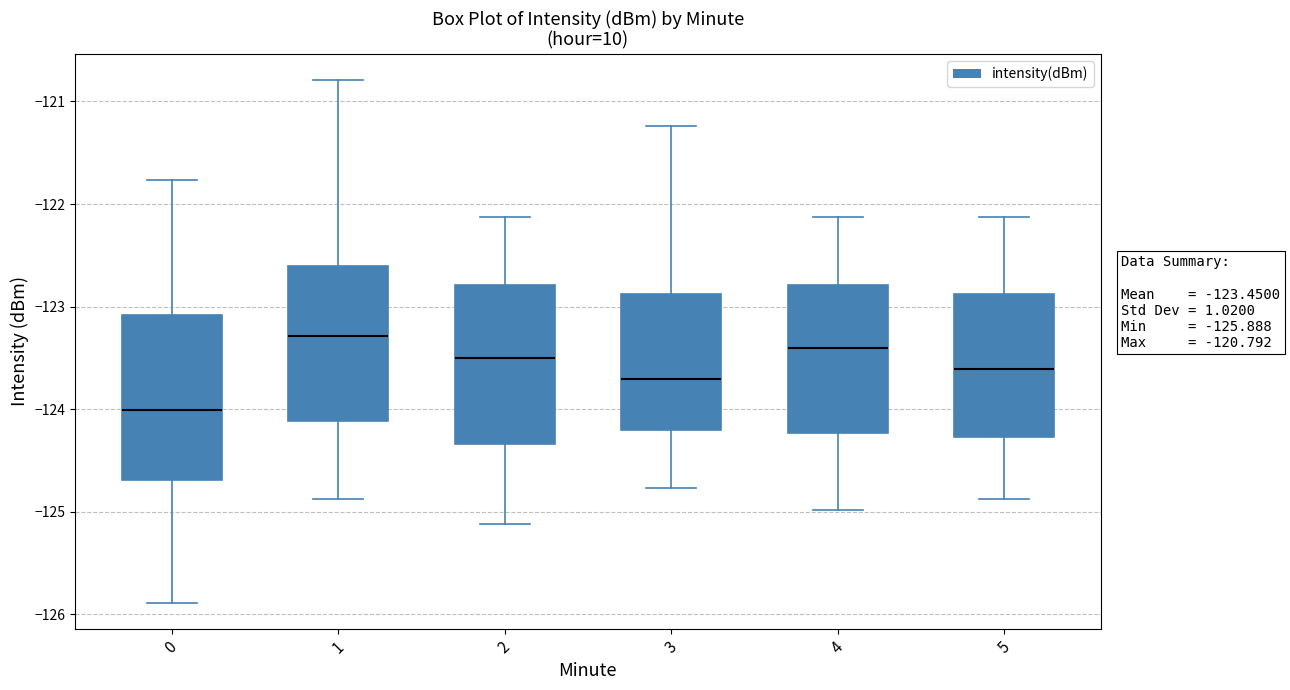

Which box's median line is the highest?

1